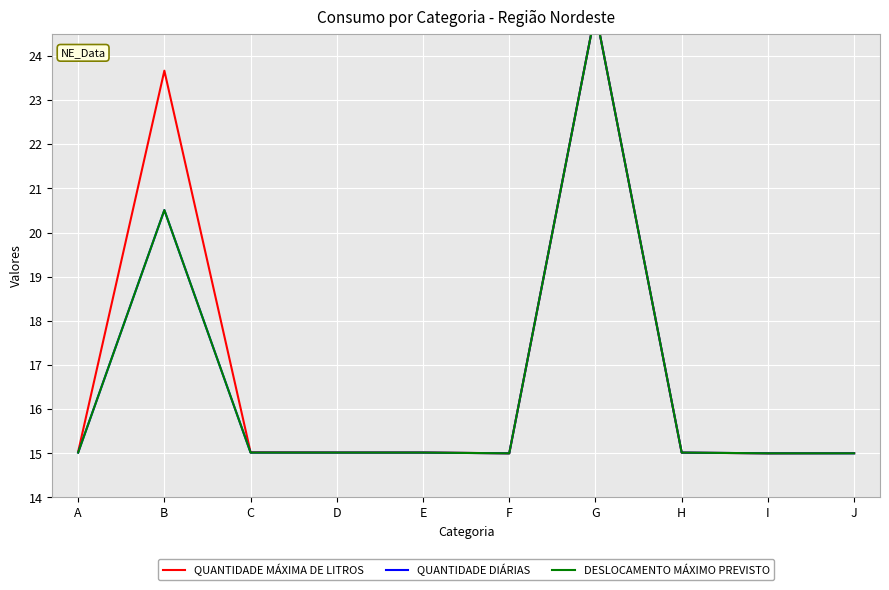

Where is the first local maximum for QUANTIDADE MÁXIMA DE LITROS?

B